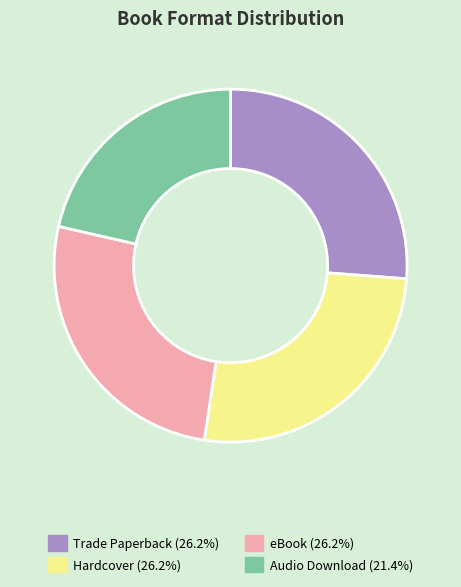

Approximately how many times larger is the value at Audio Download (21.4%) compared to Hardcover (26.2%)?

0.8